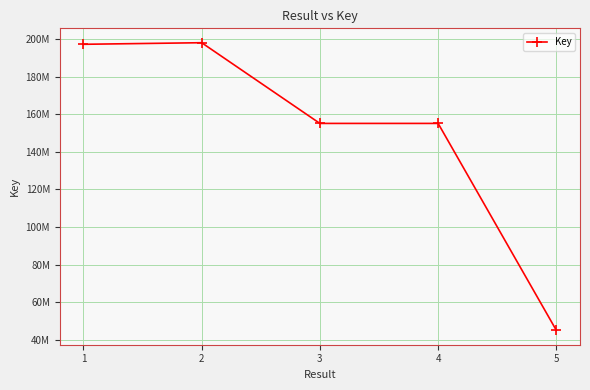

What is the maximum value shown in the chart?

198170693